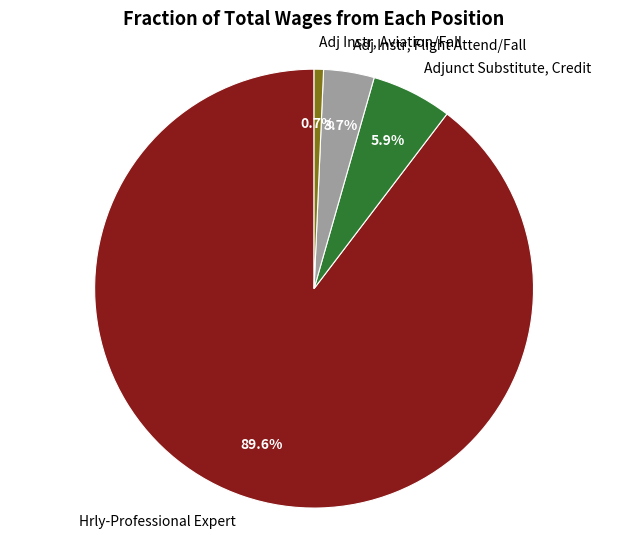

Combined, what portion of the pie is Adj Instr, Aviation/Fall and Adj Instr, Flight Attend/Fall?

4.4%